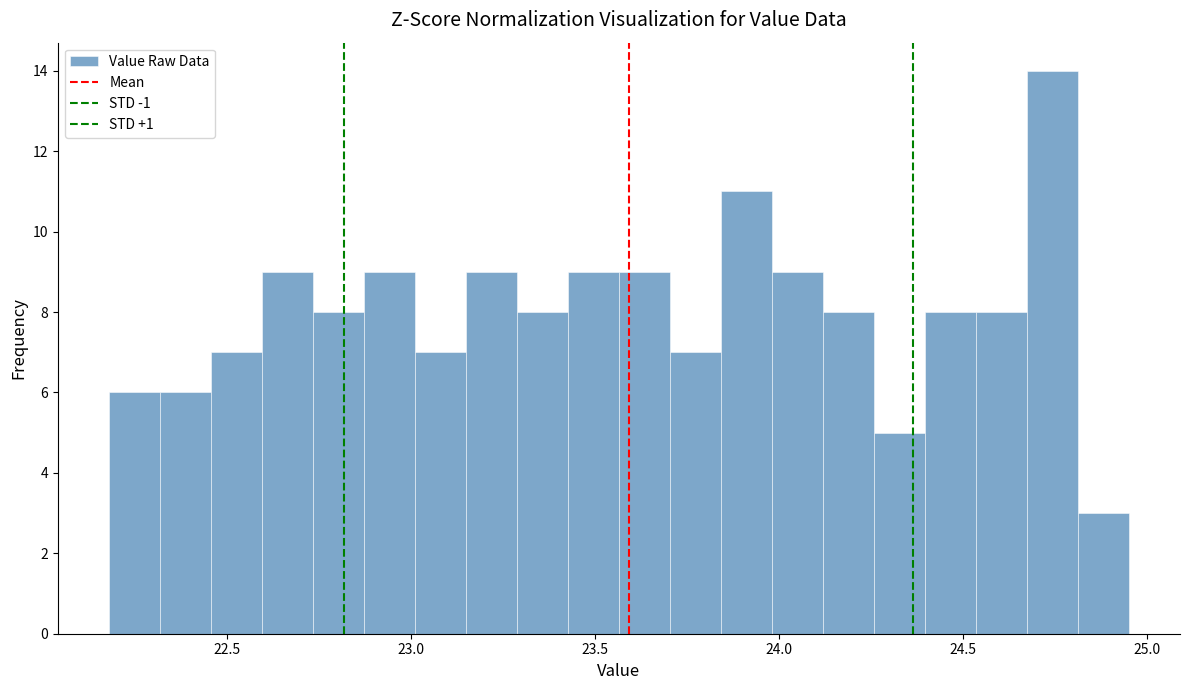

Around what value on the x-axis is the tallest bar? Give the approximate position of its centre, as read against the axis.

24.75